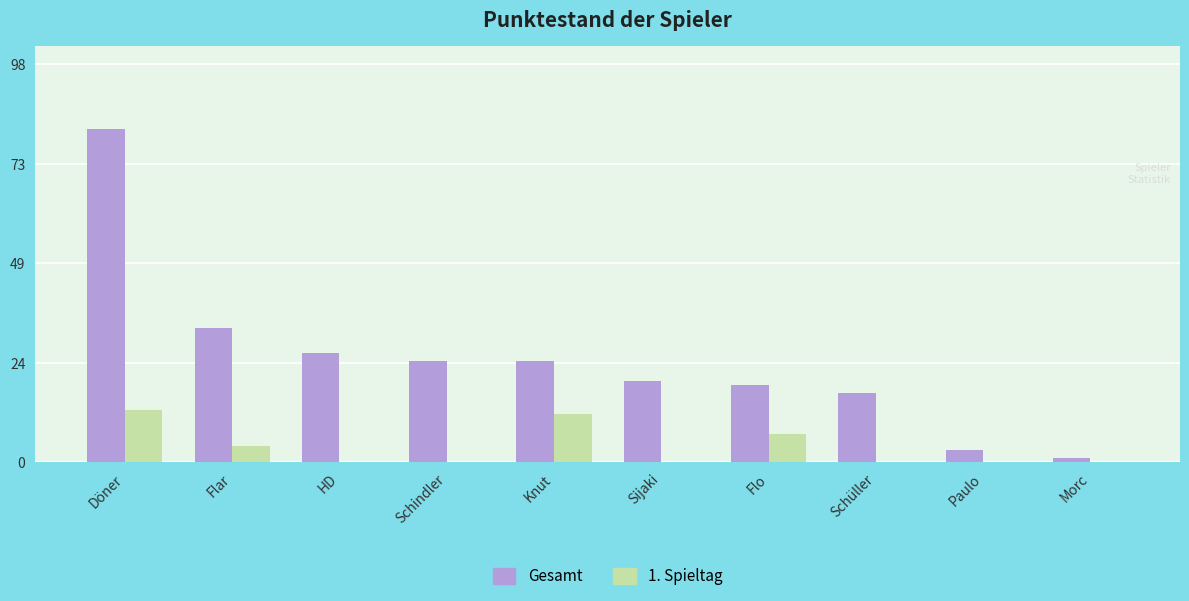

What is the greatest value displayed?

82